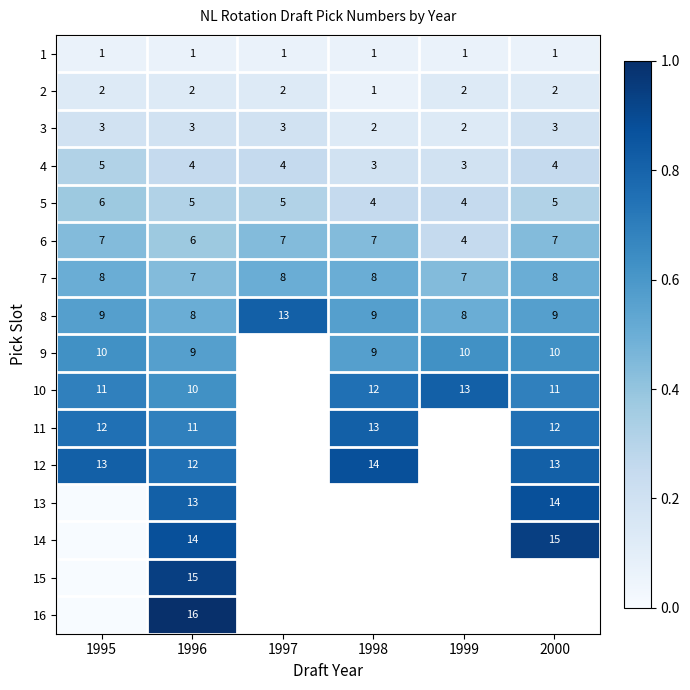

Which has a higher value, 2000 or 1998?

2000